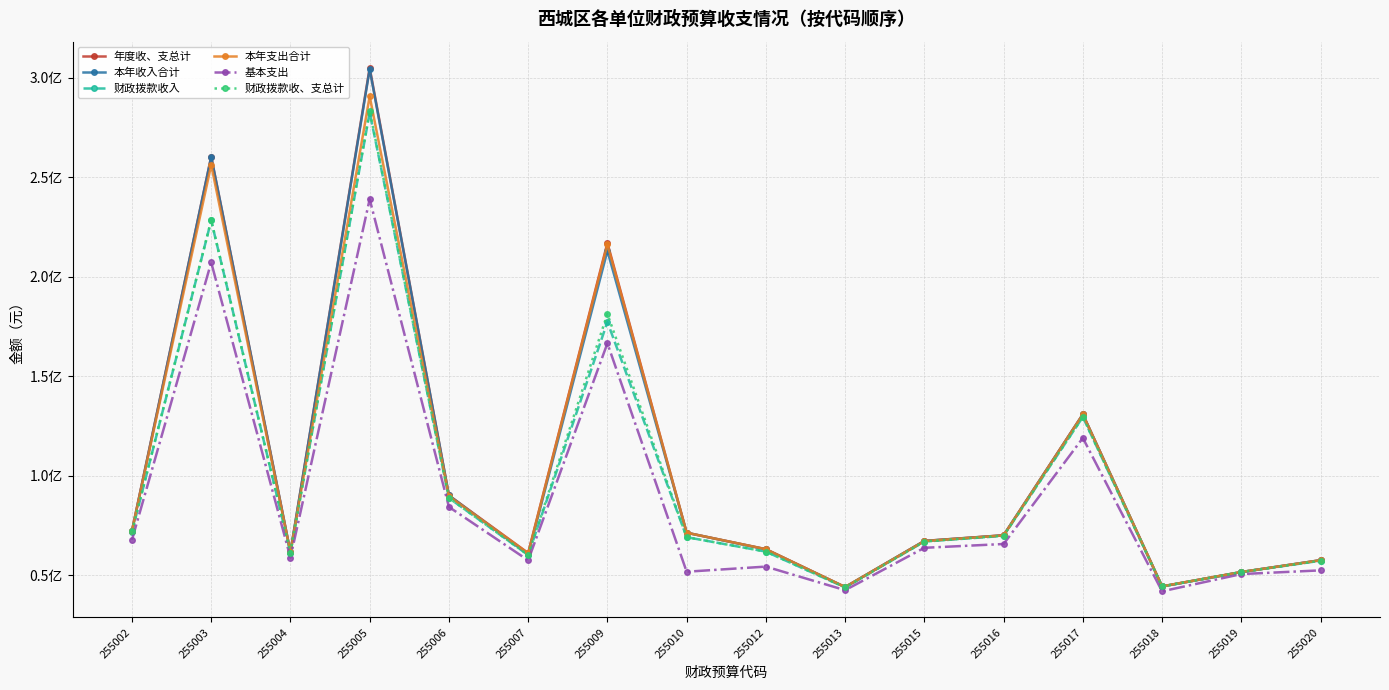

What are all the series names shown in the legend?

年度收、支总计, 本年收入合计, 财政拨款收入, 本年支出合计, 基本支出, 财政拨款收、支总计